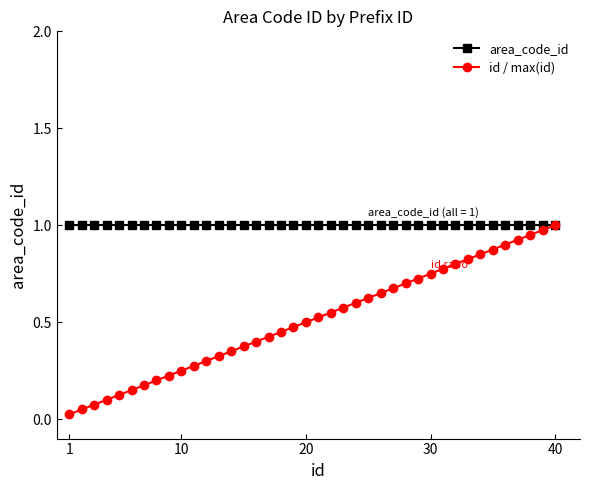

At how many categories does at least one series exceed 0?

40